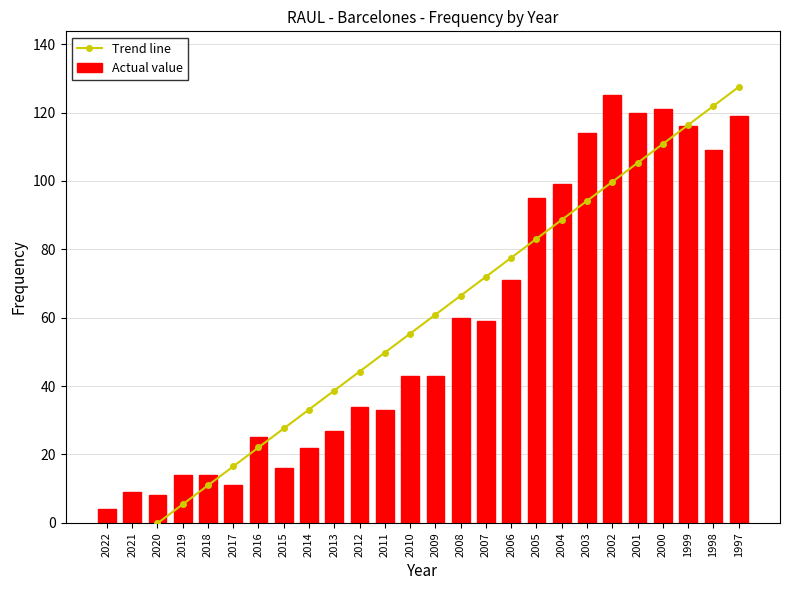

What are all the series names shown in the legend?

Trend line, Actual value